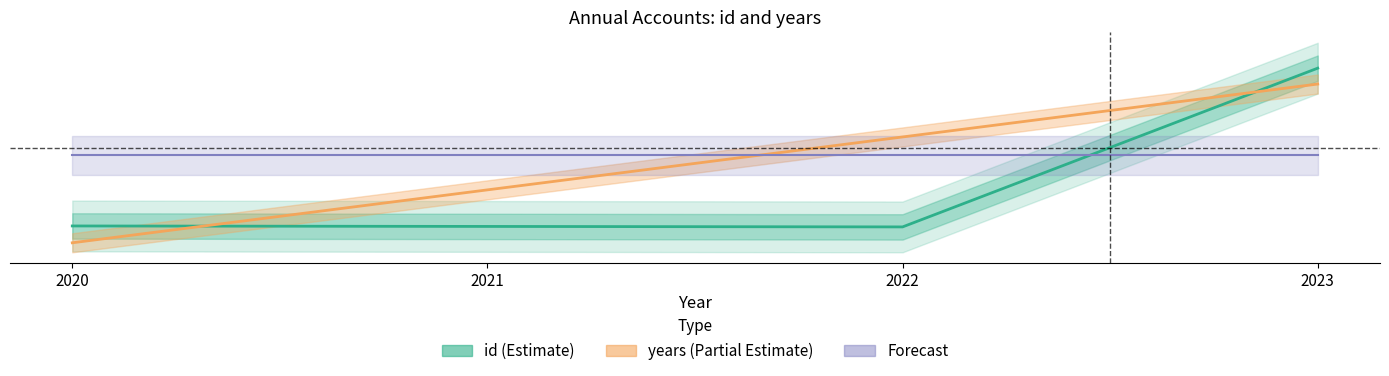

List the series in order of their peak value, highest first.

id (Estimate), years (Partial Estimate), Forecast